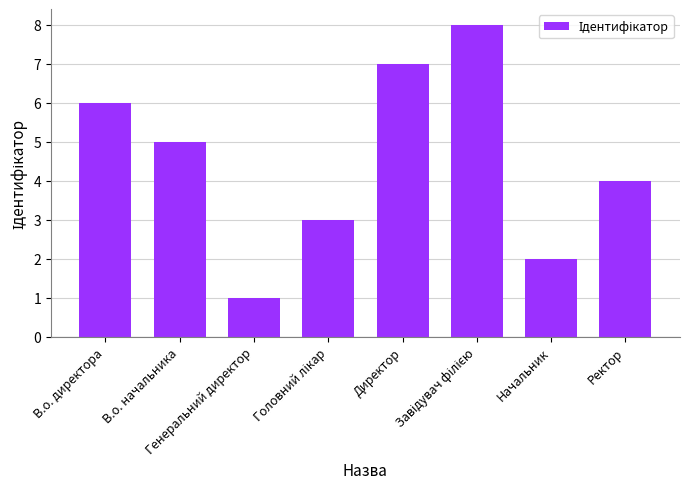

What is the difference between the second highest and second lowest values?

5